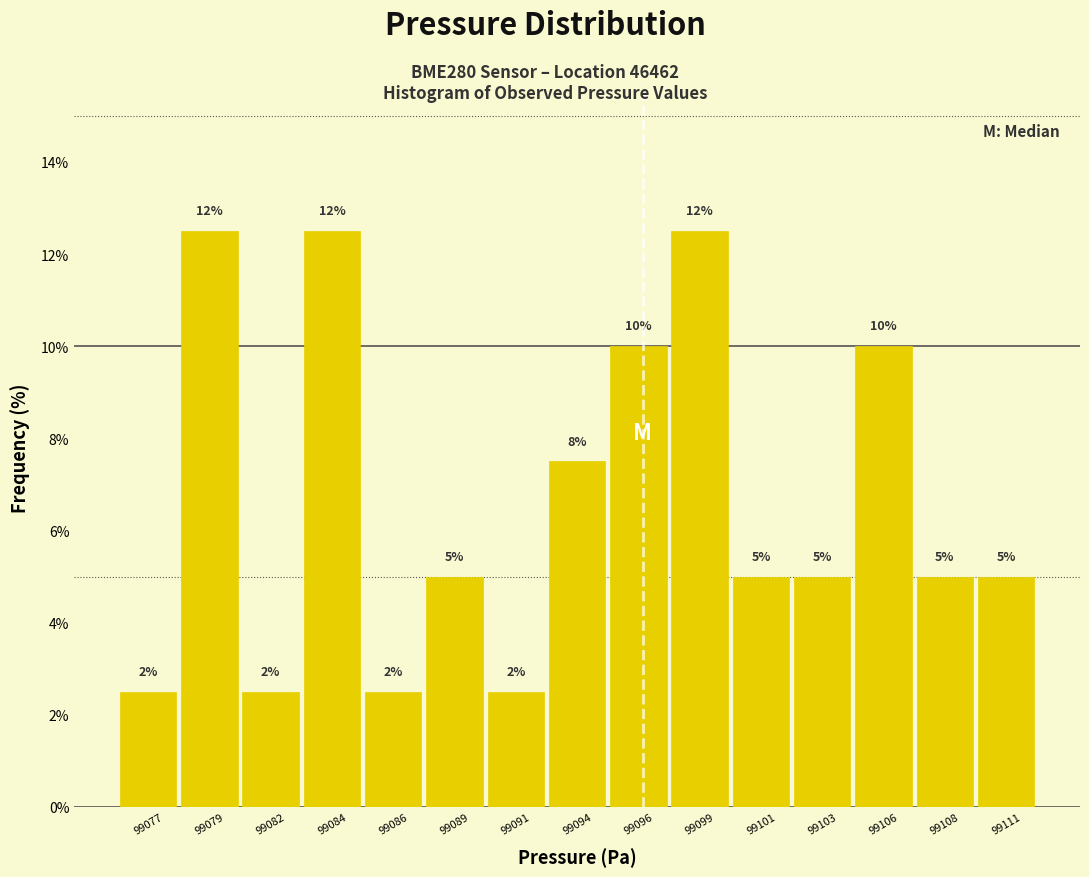

Are the bars horizontal?

No